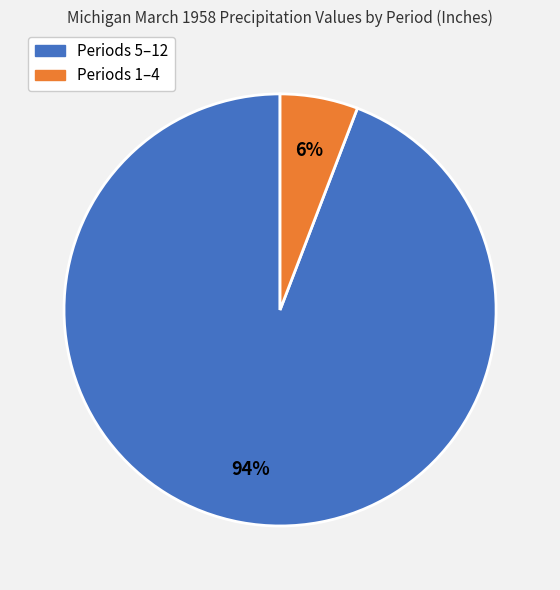

Is there a majority slice in this chart?

Yes